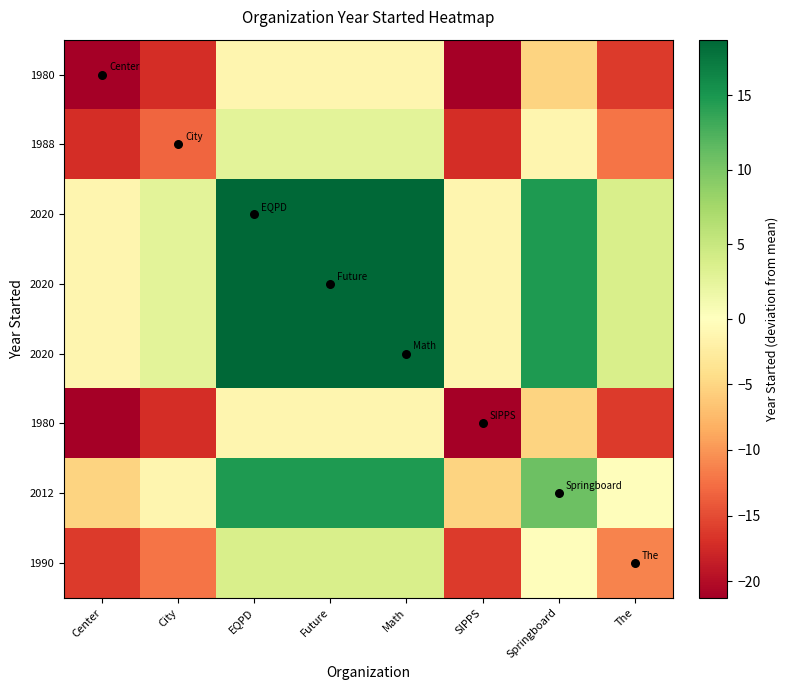

What is the lowest value of the row_5 series?

-21.2